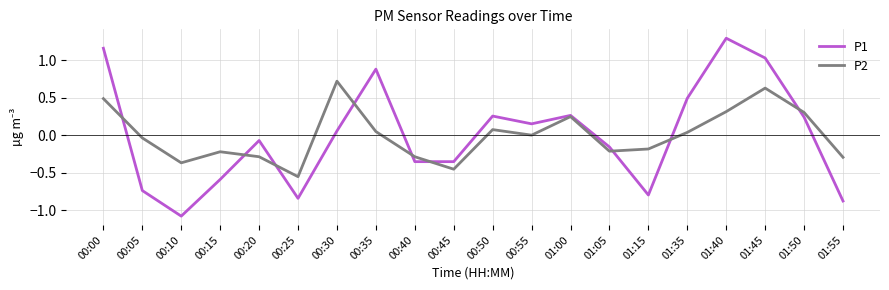

Rank the series at 00:20 from highest to lowest value.

P1, P2